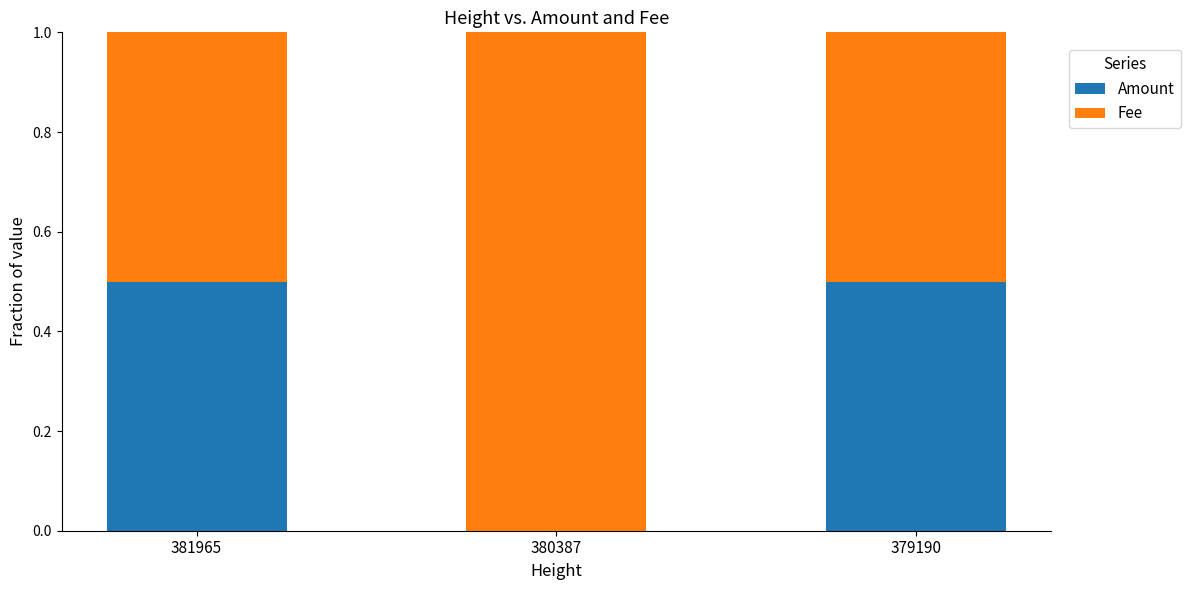

The value of Amount at 381965 is 0.5. True or false?

True